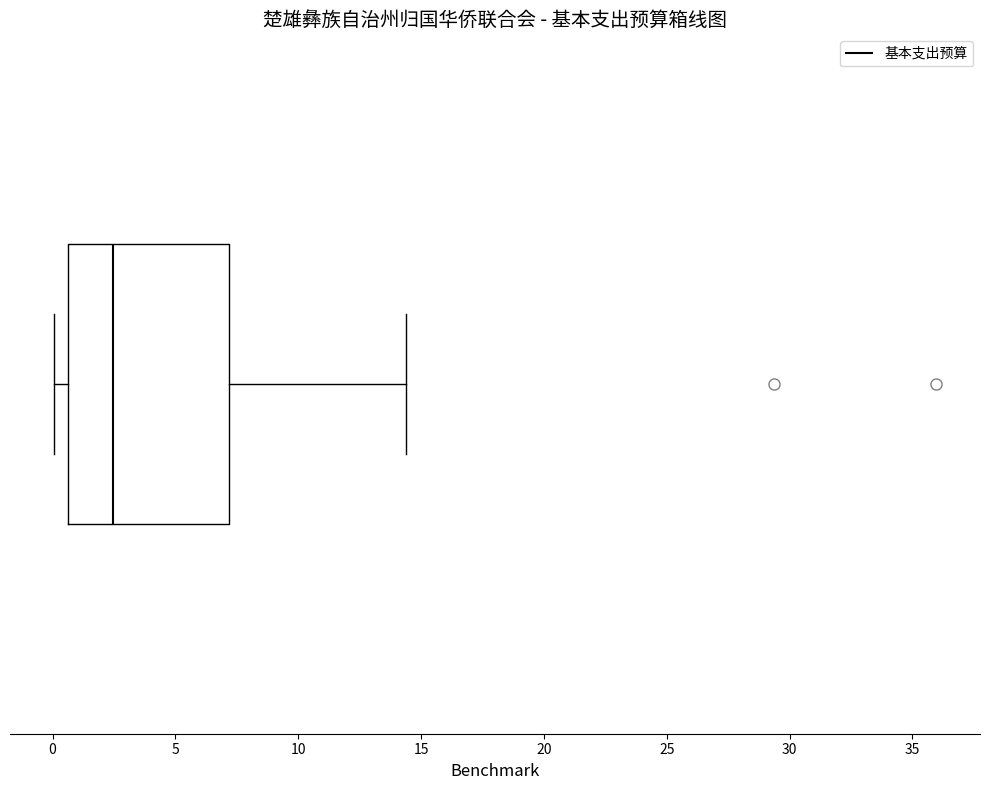

Transcribe this box plot: give where the median line is, the range the box spans, and where the two whiskers end, as read against the x-axis. The values are not printed on the chart, so give them approximately, as read against the axis.

median 2.5, box 0.5 to 7.0, whiskers 0.0 to 14.5